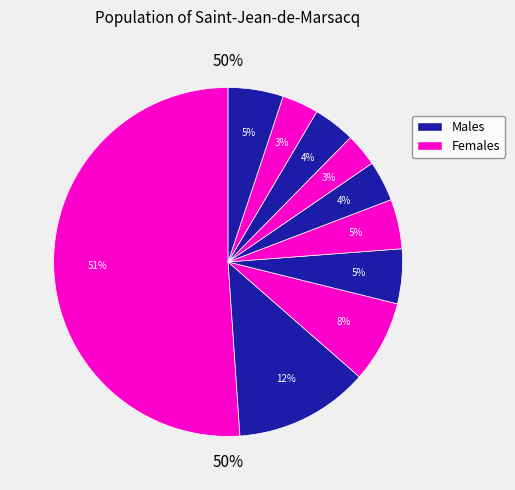

Does any single category account for the majority?

Yes